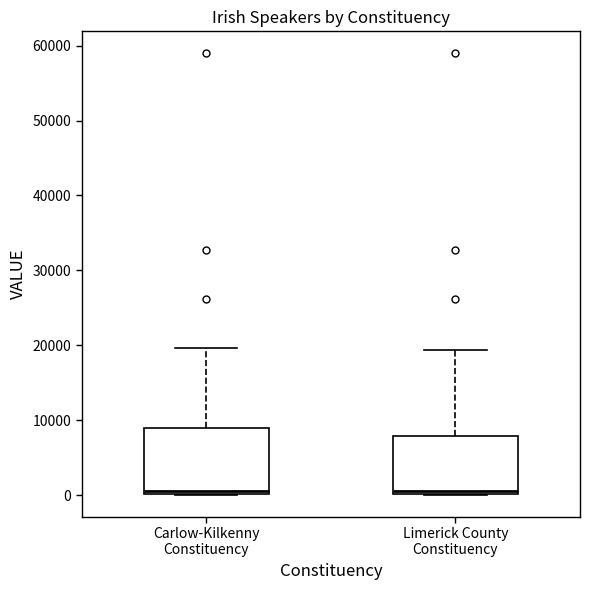

Where does the upper whisker of the box for Carlow-Kilkenny Constituency end on the y-axis? The values are not printed on the chart, so give them approximately, as read against the axis.

20000